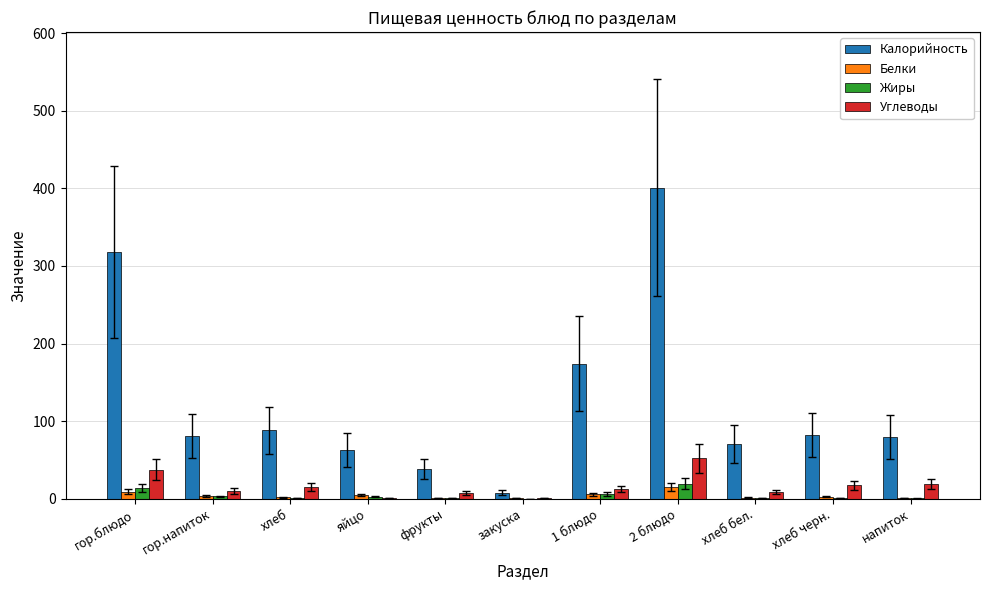

Which series has the largest total across all categories?

Калорийность